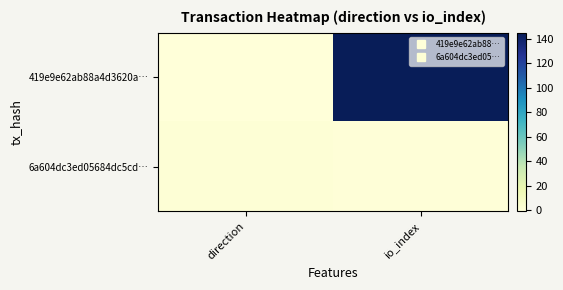

What is the spread (max minus min) of values at direction?

2